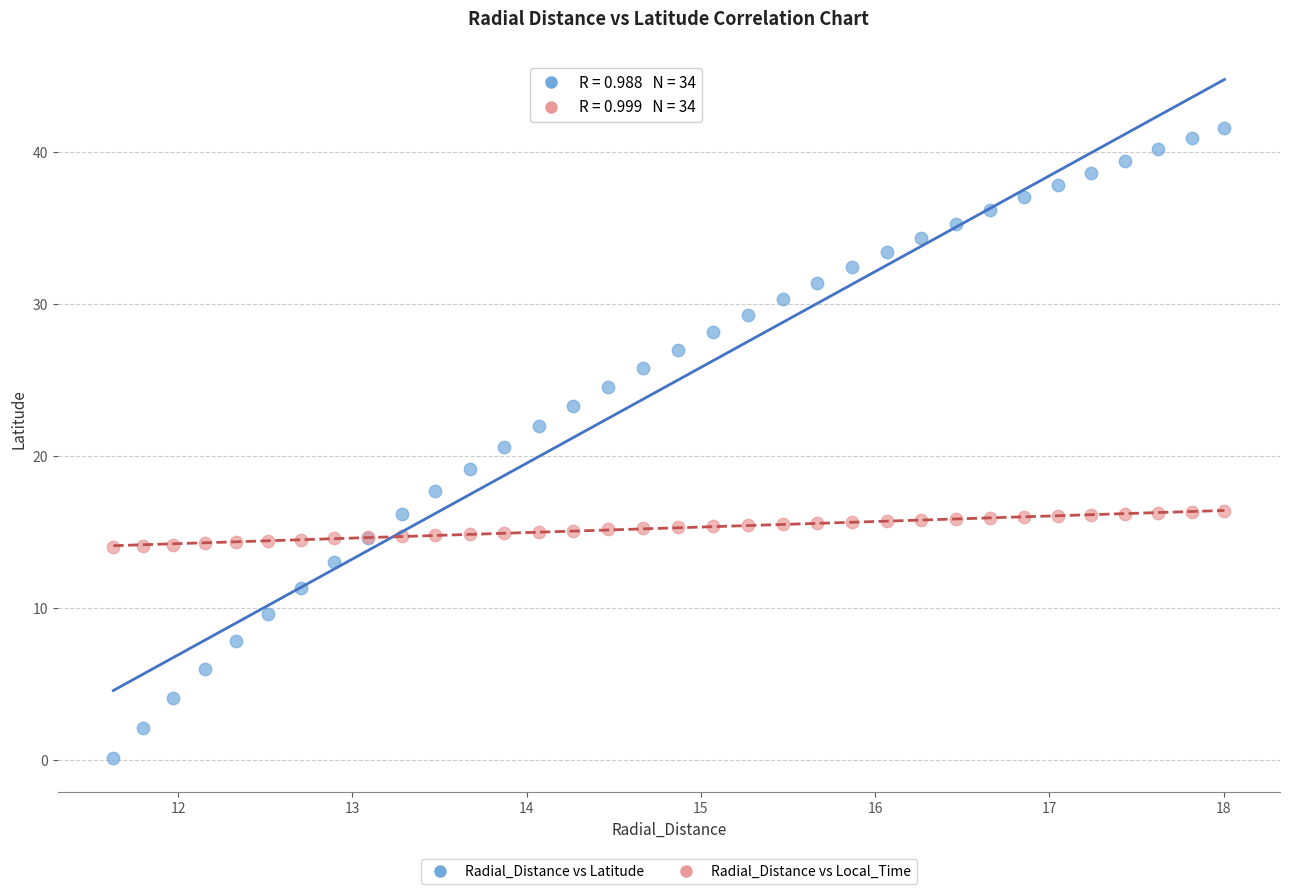

Which series contains the highest Y value?

Radial_Distance vs Latitude